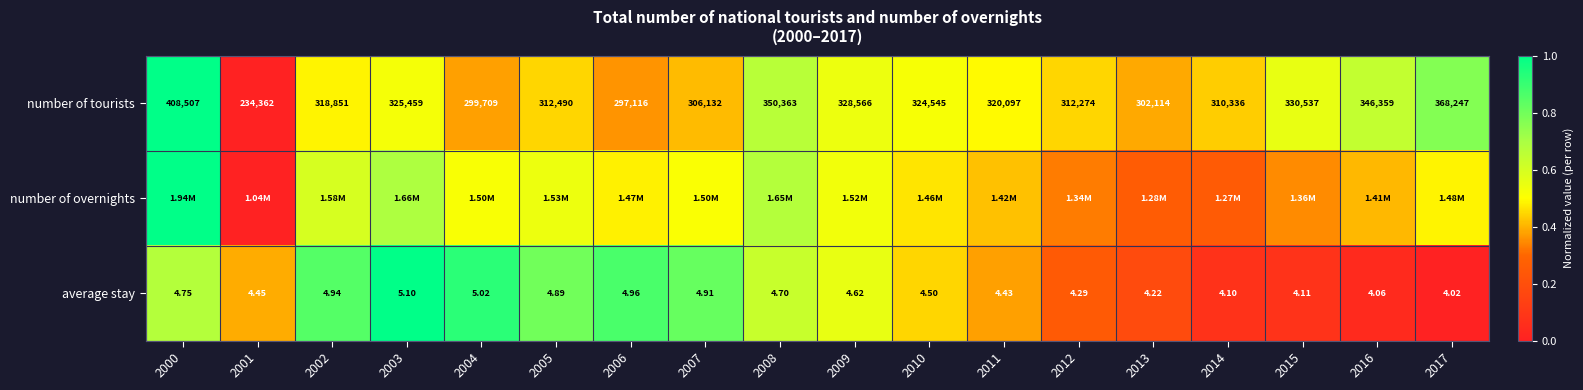

Is the value of number of tourists at 2011 greater than the value of average stay at 2005?

Yes